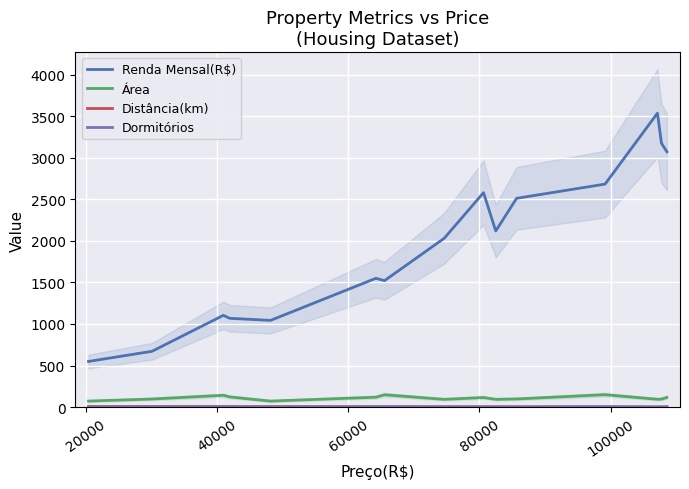

True or false: Distância(km) and Renda Mensal(R$) cross at least once.

False